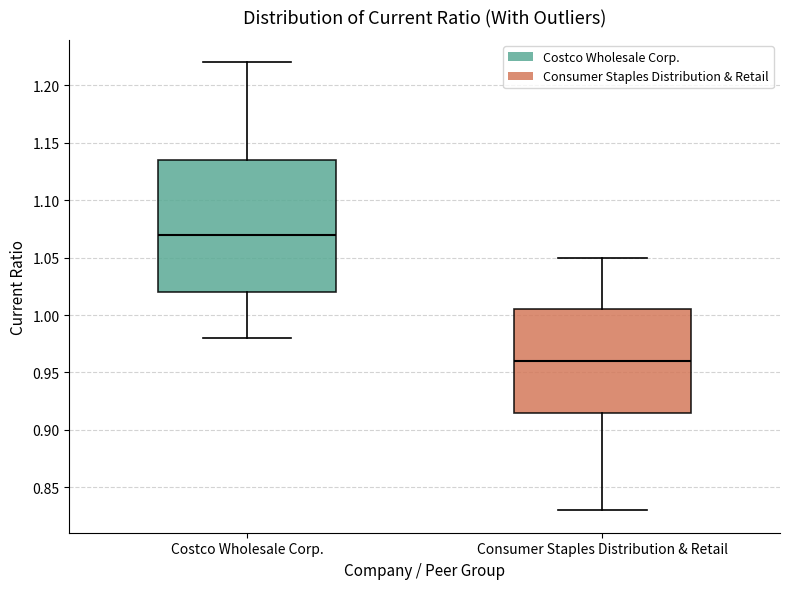

Reading left to right, read every box against the y-axis: the position of its median line, the range the box covers, and the ends of its whiskers. The values are not printed on the chart, so give them approximately, as read against the axis.

Costco Wholesale Corp.: median 1.070, box 1.020 to 1.135, whiskers 0.980 to 1.220
Consumer Staples Distribution & Retail: median 0.960, box 0.915 to 1.005, whiskers 0.830 to 1.050